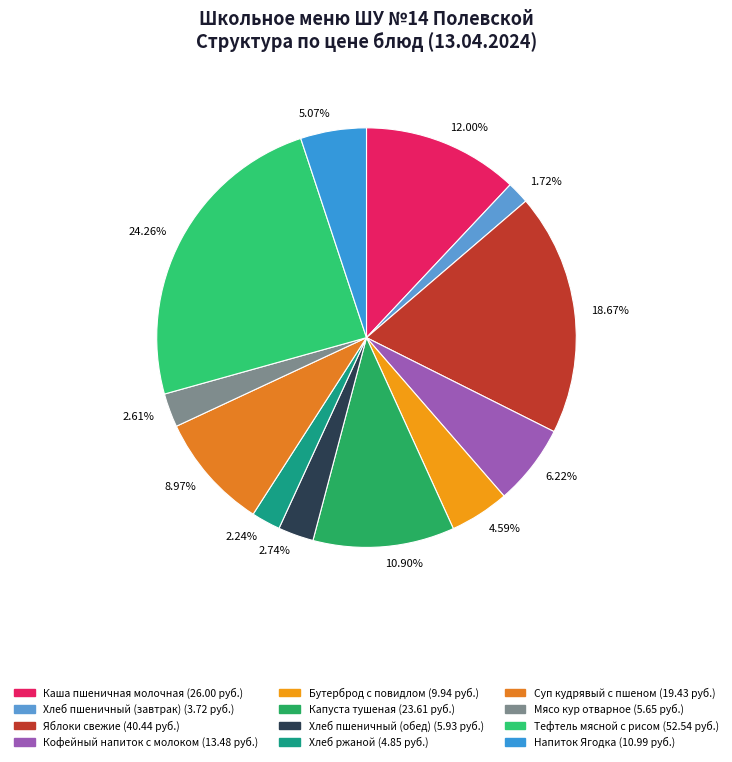

To the nearest percent, what is the difference between the largest and smallest slice percentages?

23%